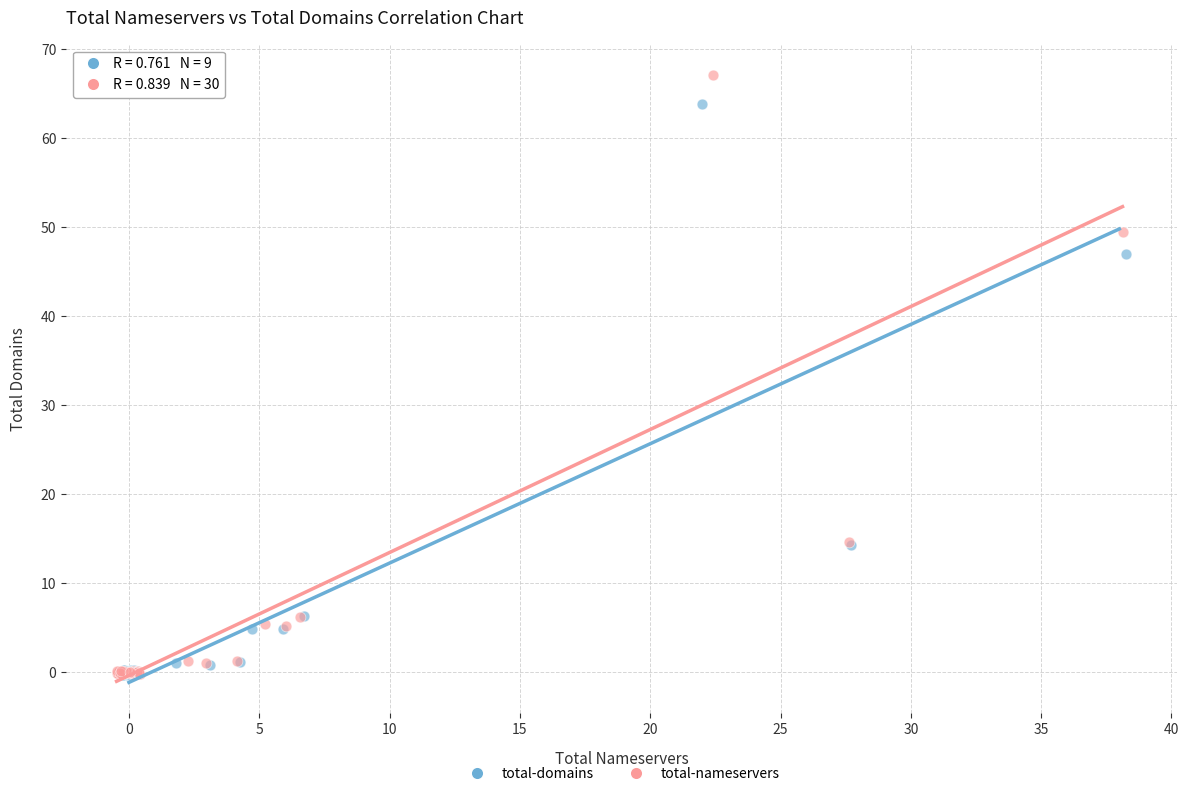

Which series reaches the maximum Y coordinate?

total-nameservers